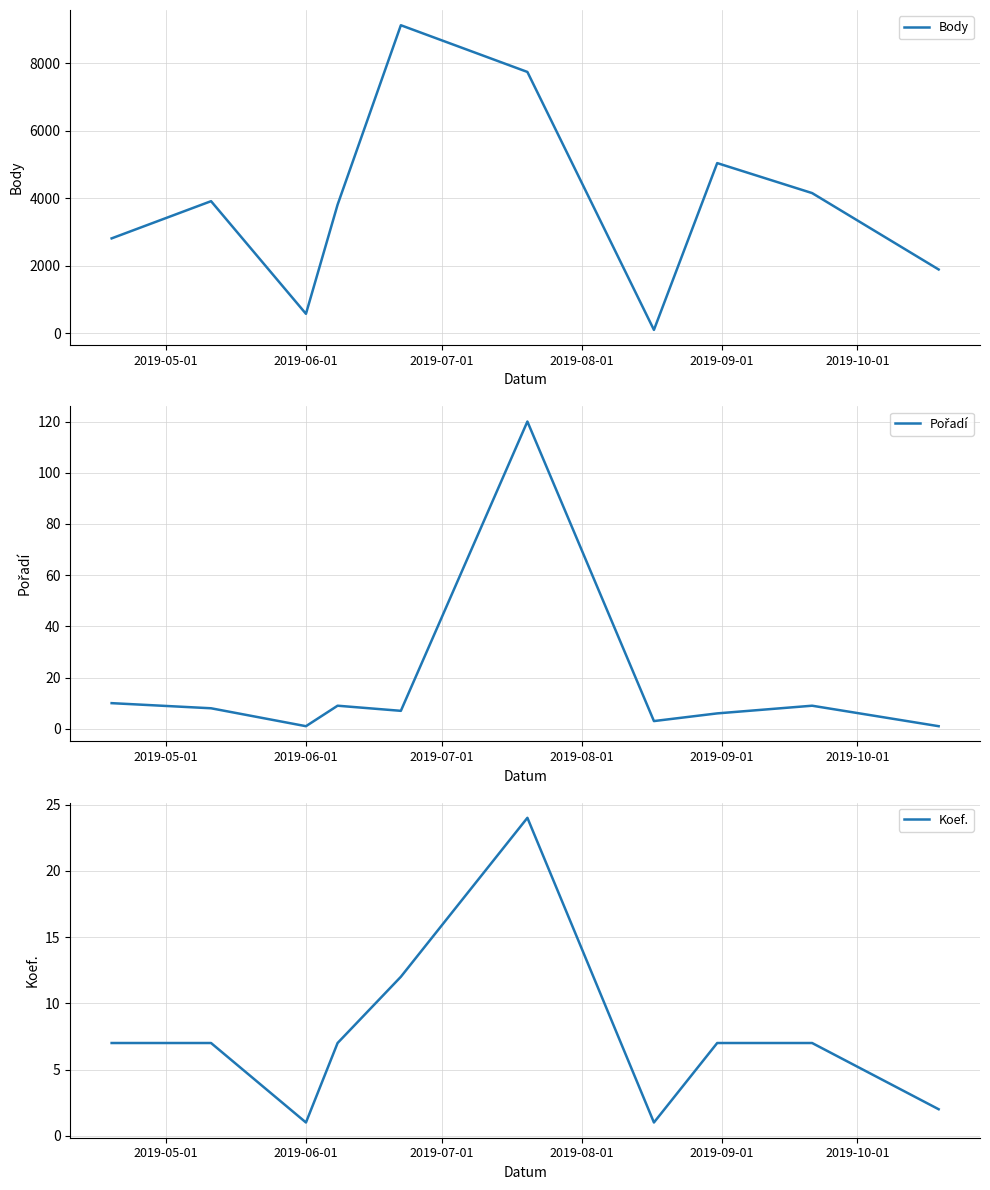

What is the maximum value for Koef.?

24